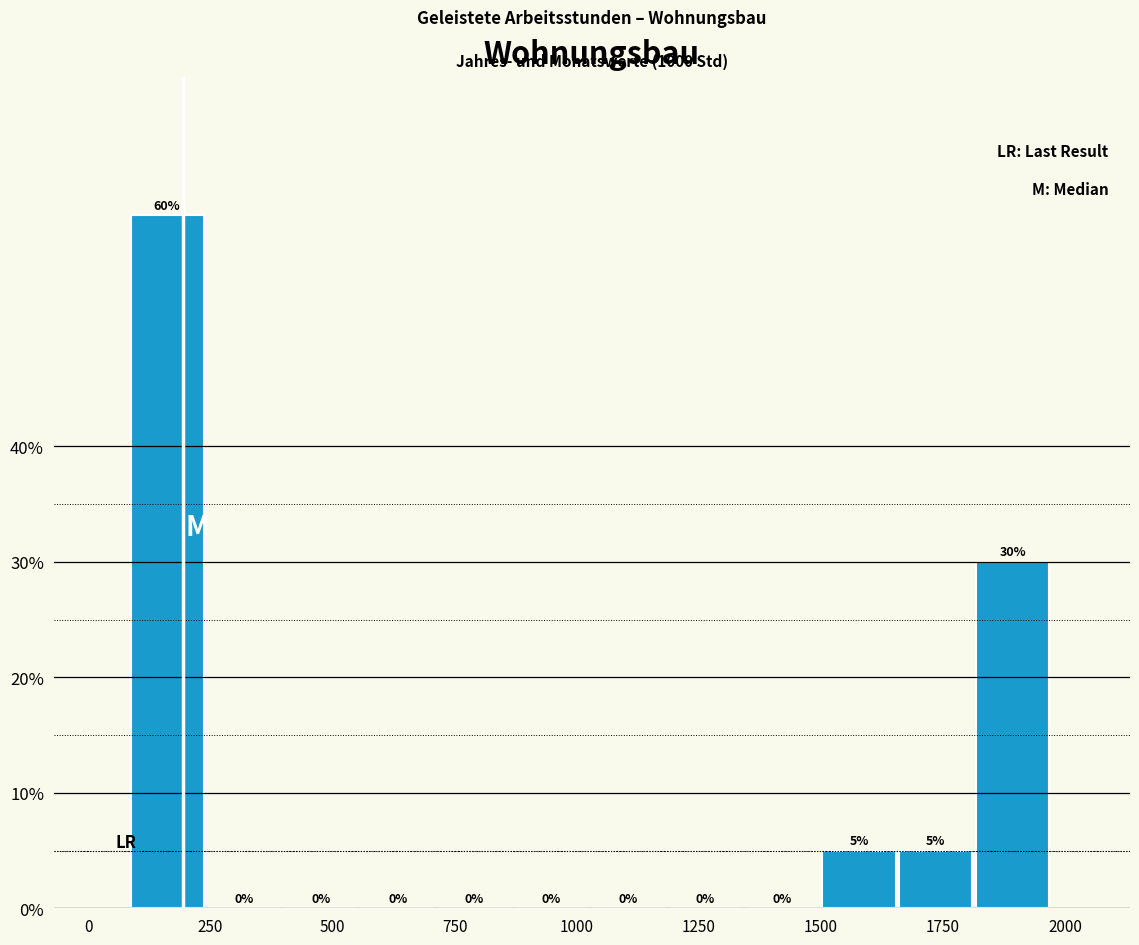

Around what value on the x-axis is the tallest bar? Give the approximate position of its centre, as read against the axis.

150